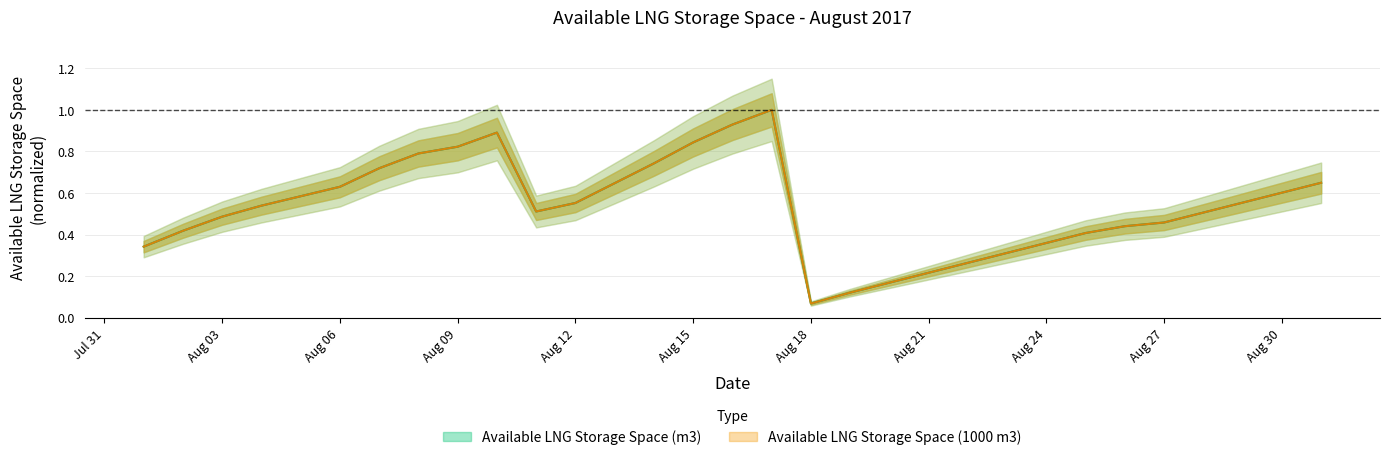

Between 2017-08-20 and 2017-08-19, which is larger?

2017-08-20